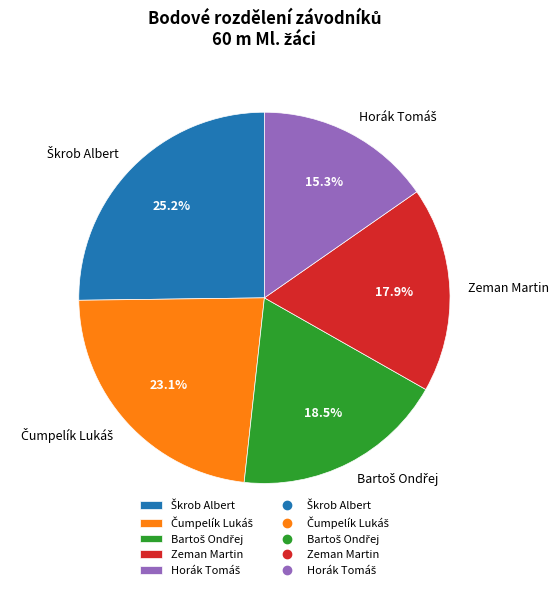

Does any single category account for the majority?

No